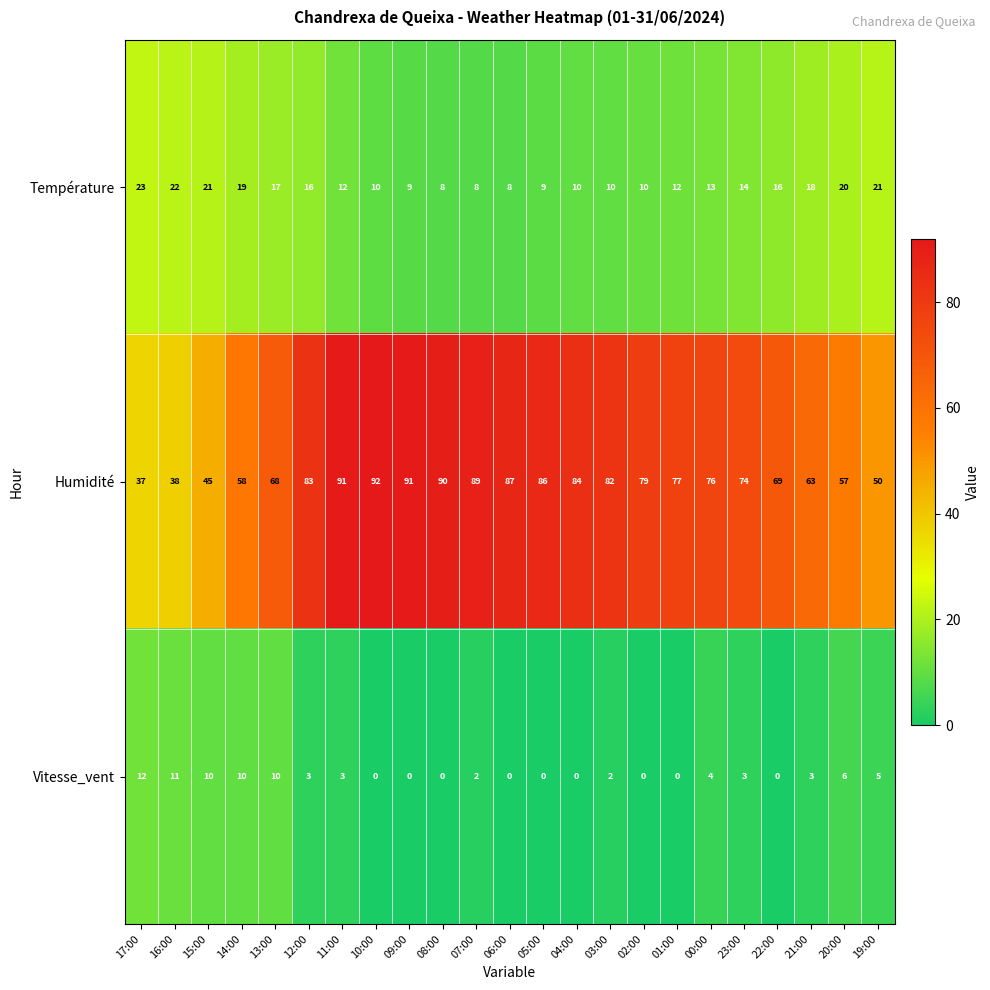

What is the spread (max minus min) of values at 09:00?

91